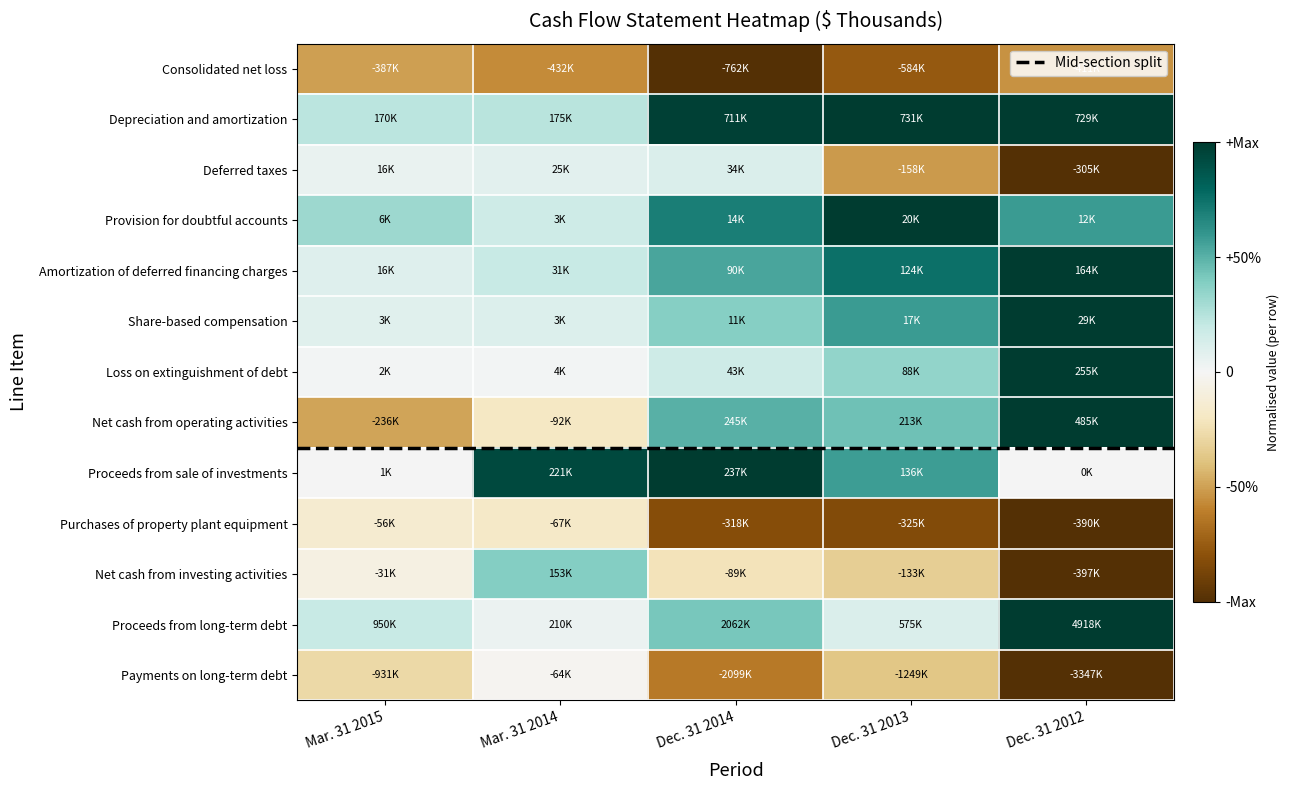

At which label does Depreciation and amortization reach its peak?

Dec. 31 2013